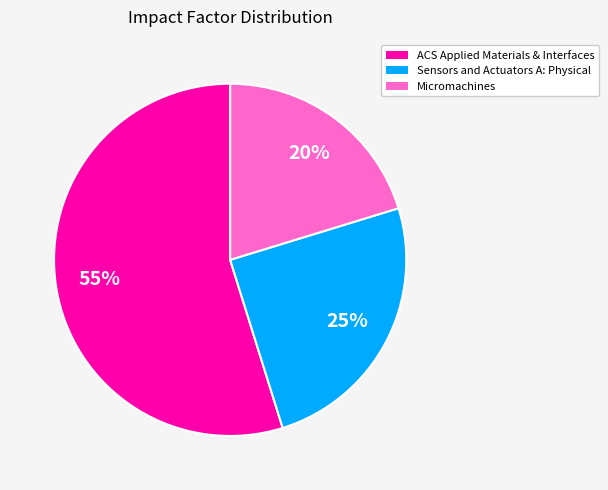

The ACS Applied Materials & Interfaces slice represents 55% of the pie. True or false?

True